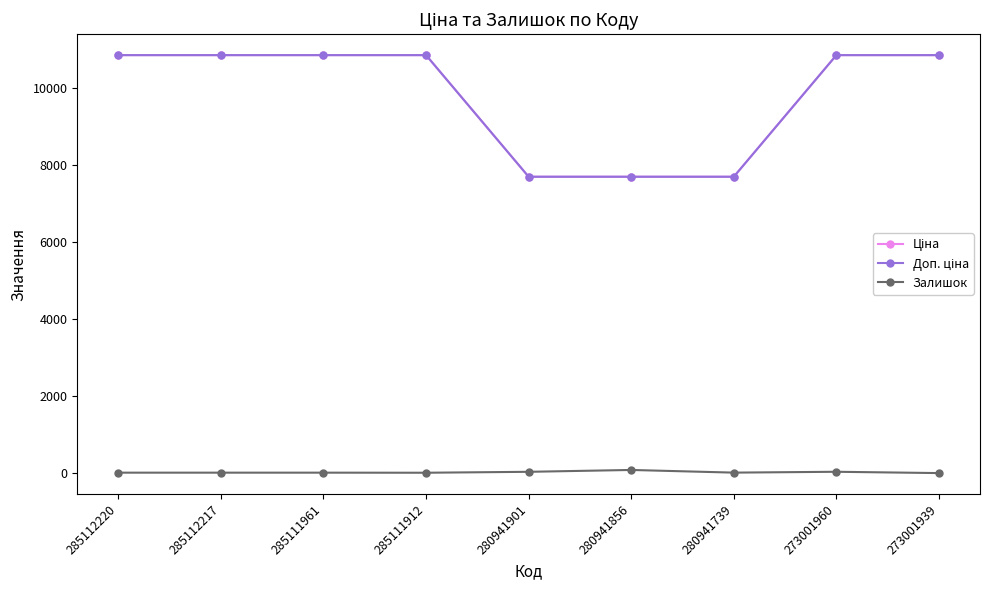

Does the chart have visible grid lines?

No